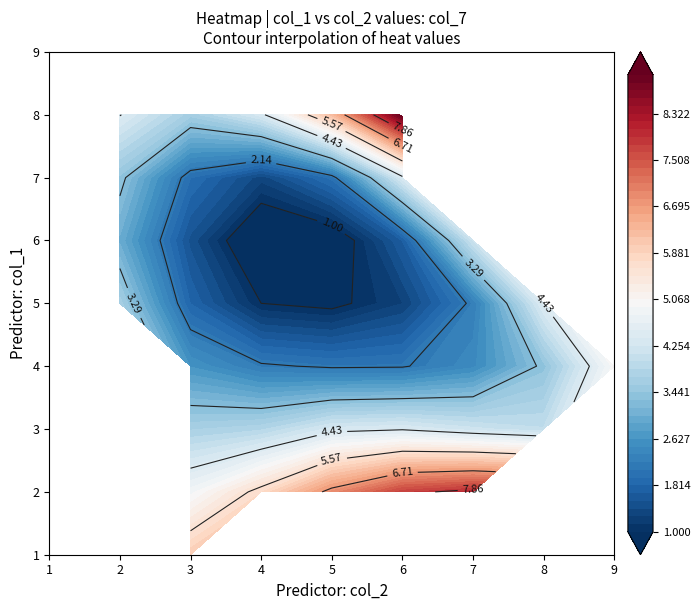

At which label is 4 closest to 5?

1